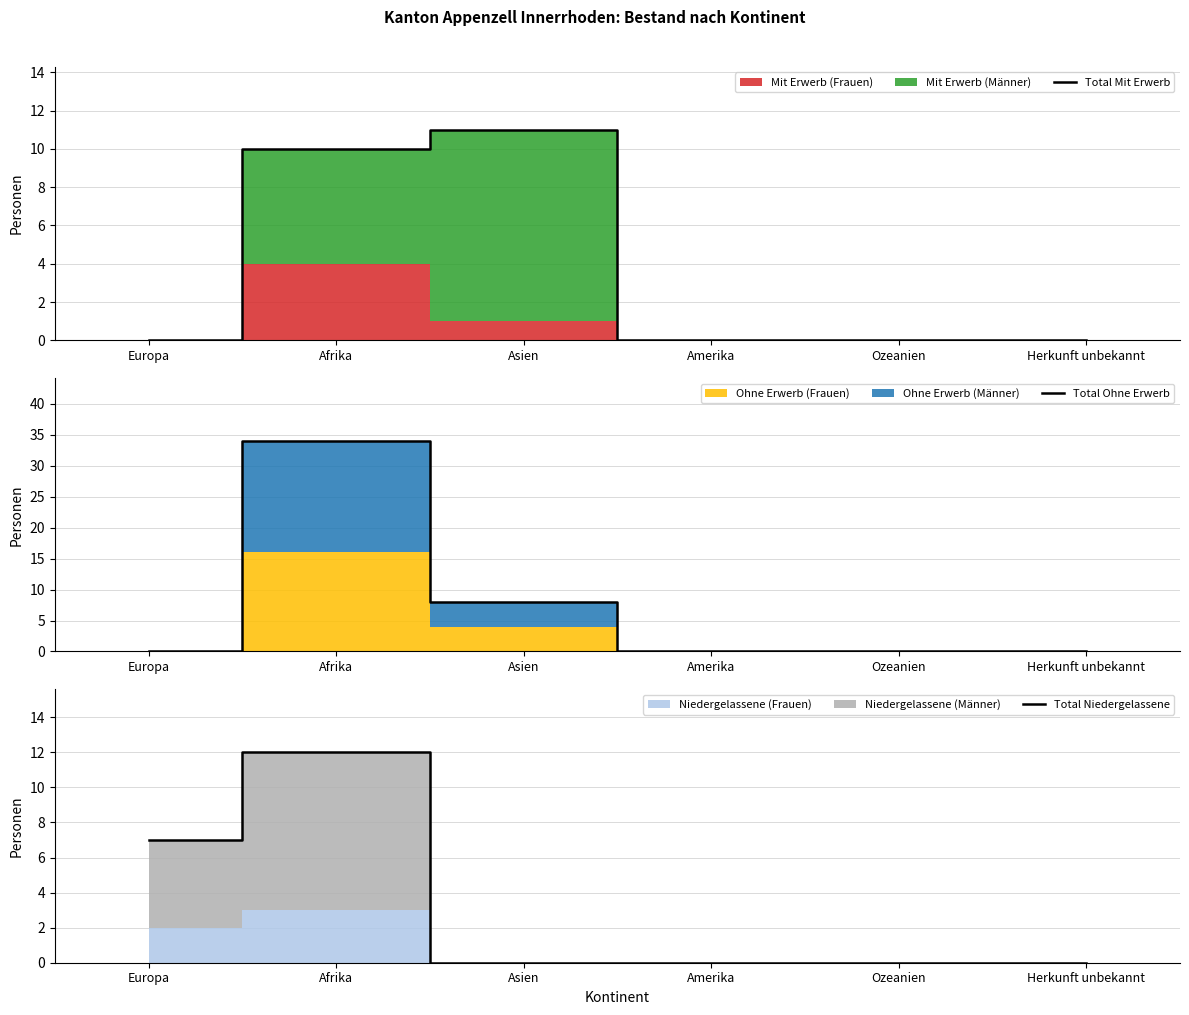

Where is Total Mit Erwerb nearest to the value 5?

Europa